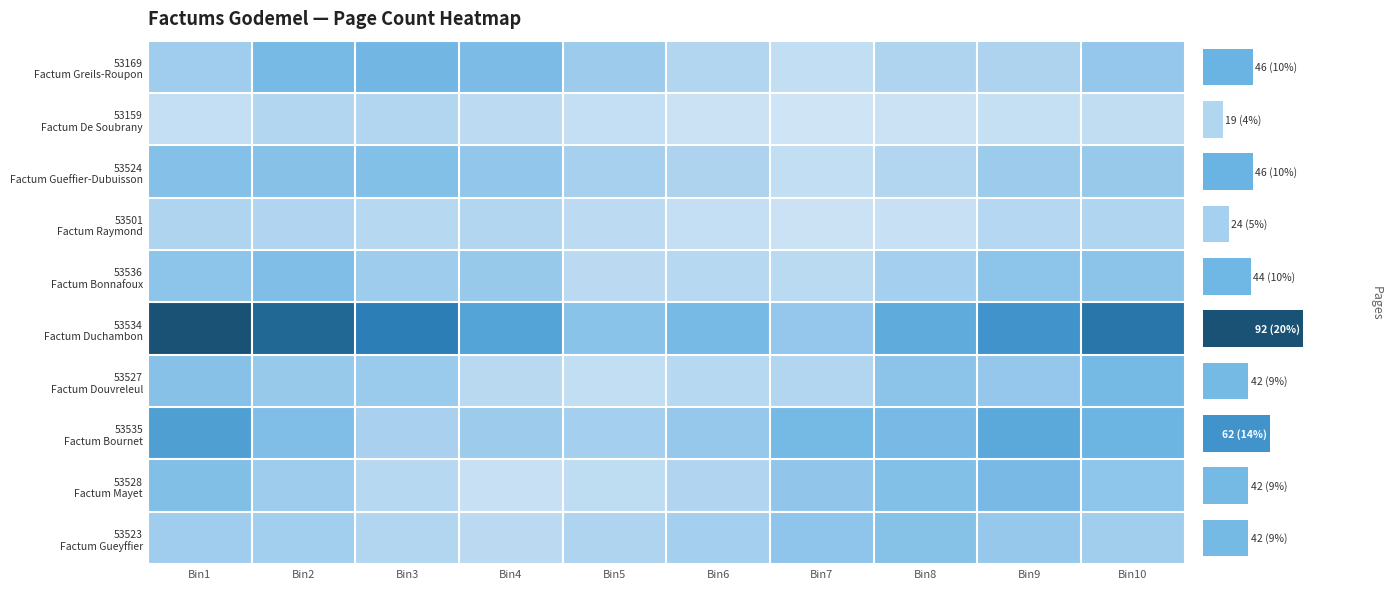

What is the difference between the maximum and minimum values in the 53523 Factum Gueyffier series?

23.1